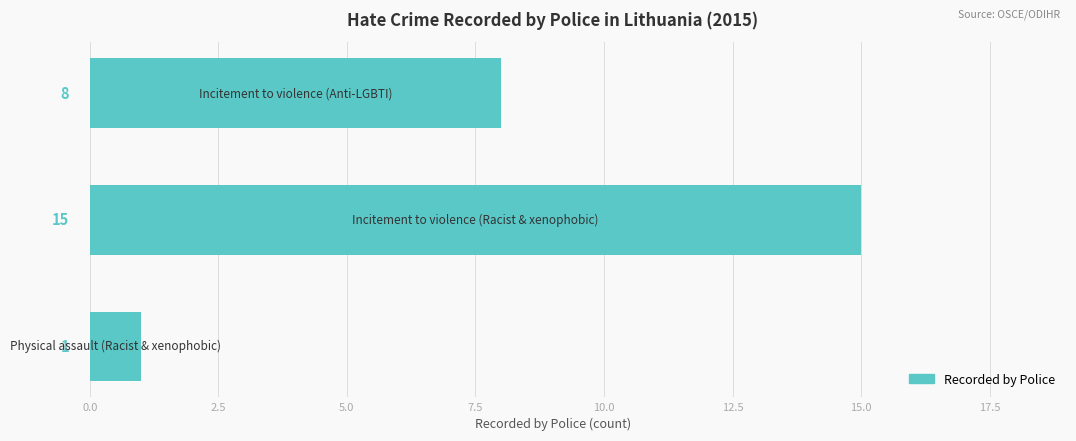

What is the average value?

8